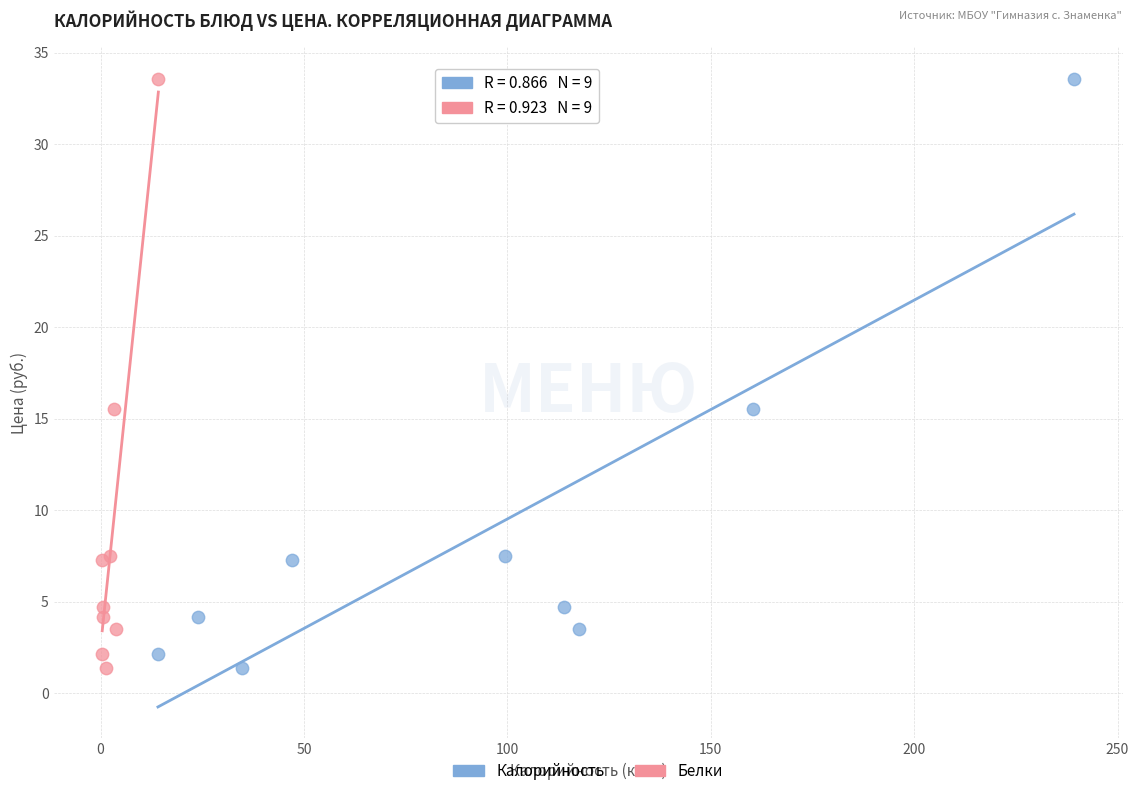

What are all the series names shown in the legend?

Калорийность, Белки